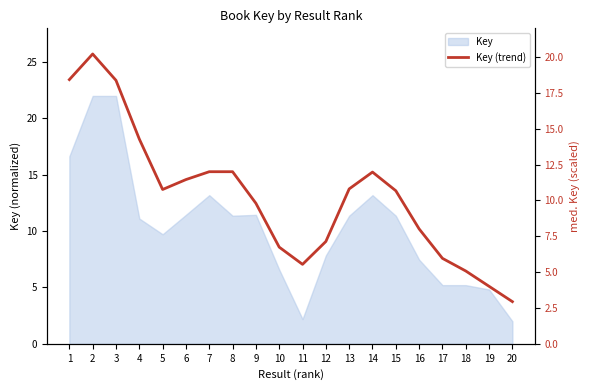

Does the chart display data point markers on the line(s)?

No